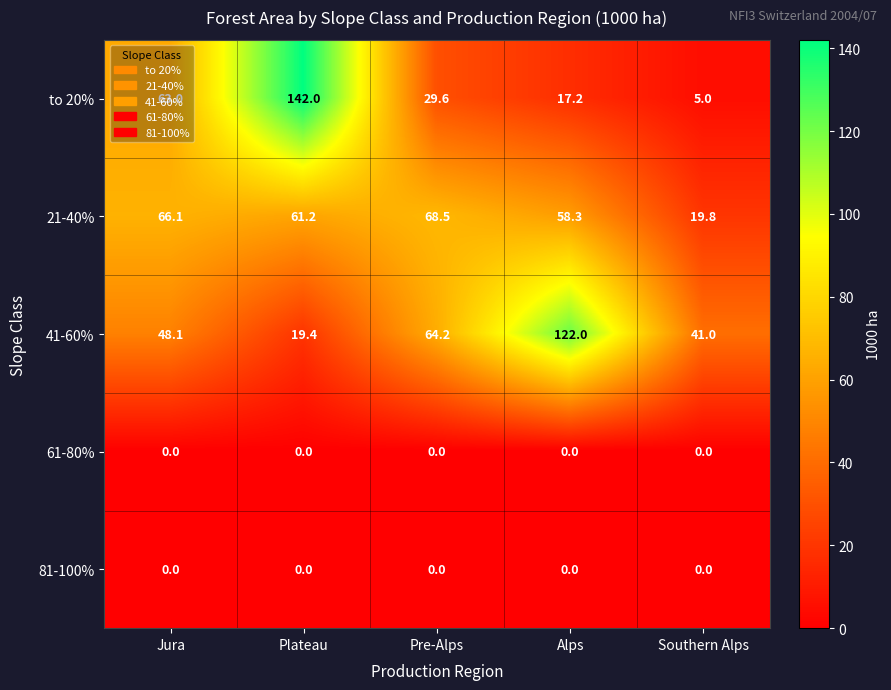

Which series has the largest range (max minus min)?

to 20%